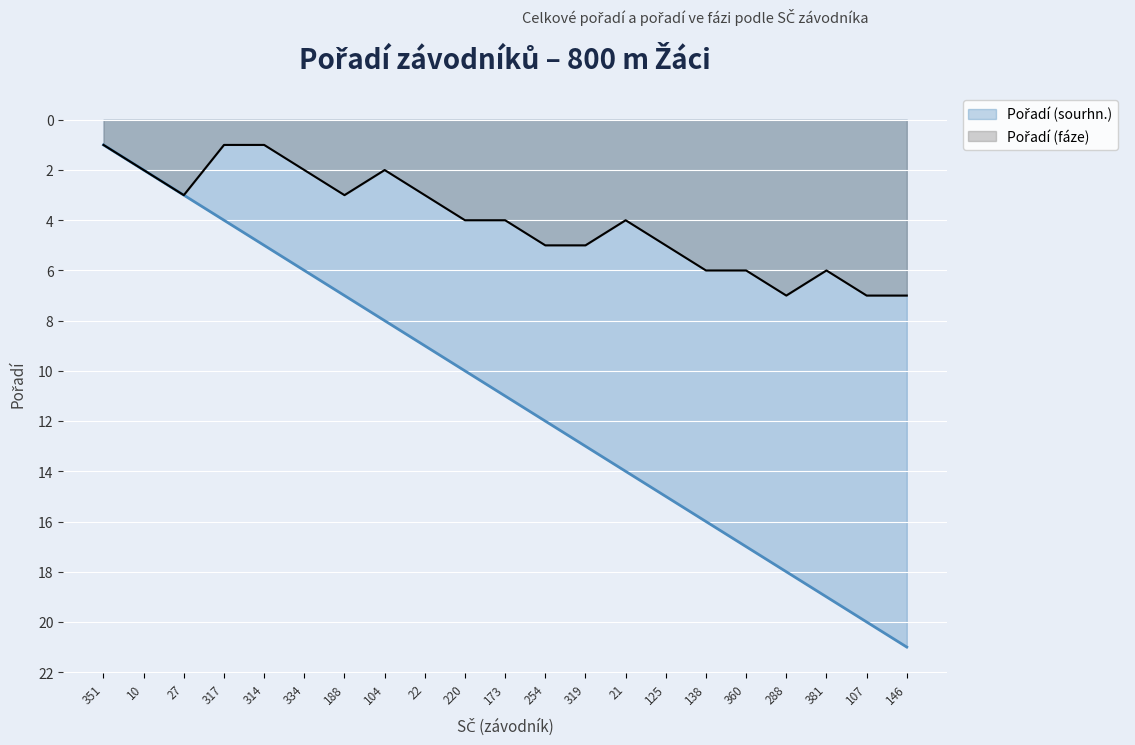

True or false: Pořadí (fáze) and Pořadí (sourhn.) intersect in this chart.

False